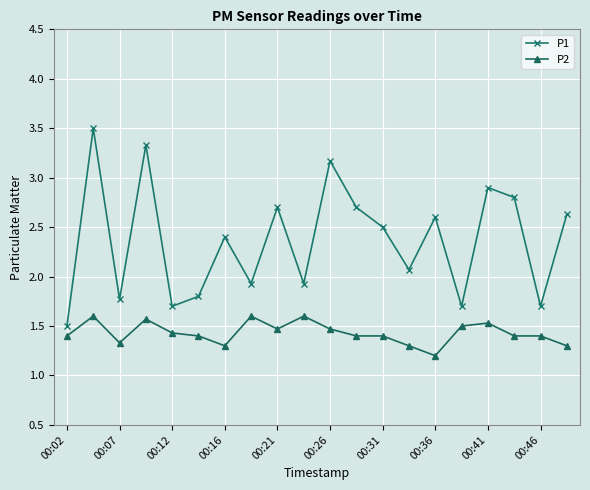

At how many categories does at least one series exceed 3?

3